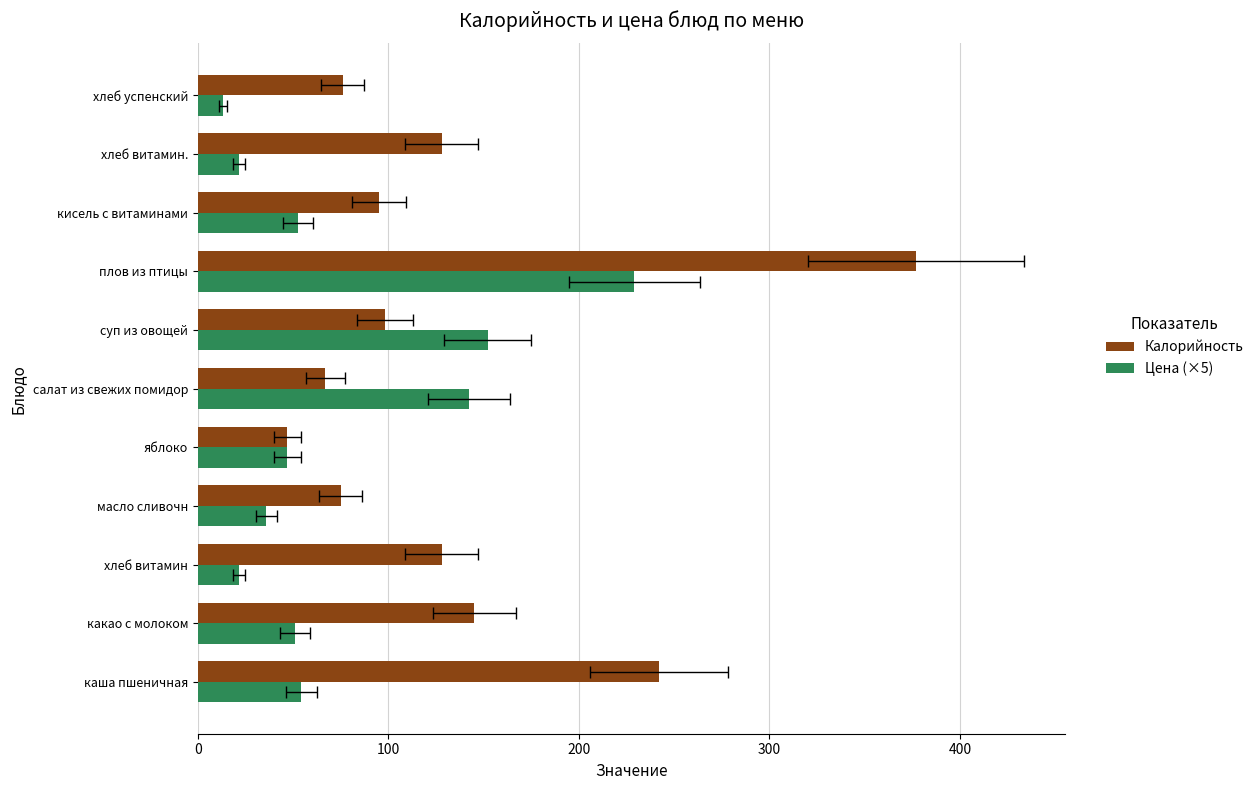

Is it true that Калорийность equals 605.6 at плов из птицы?

False